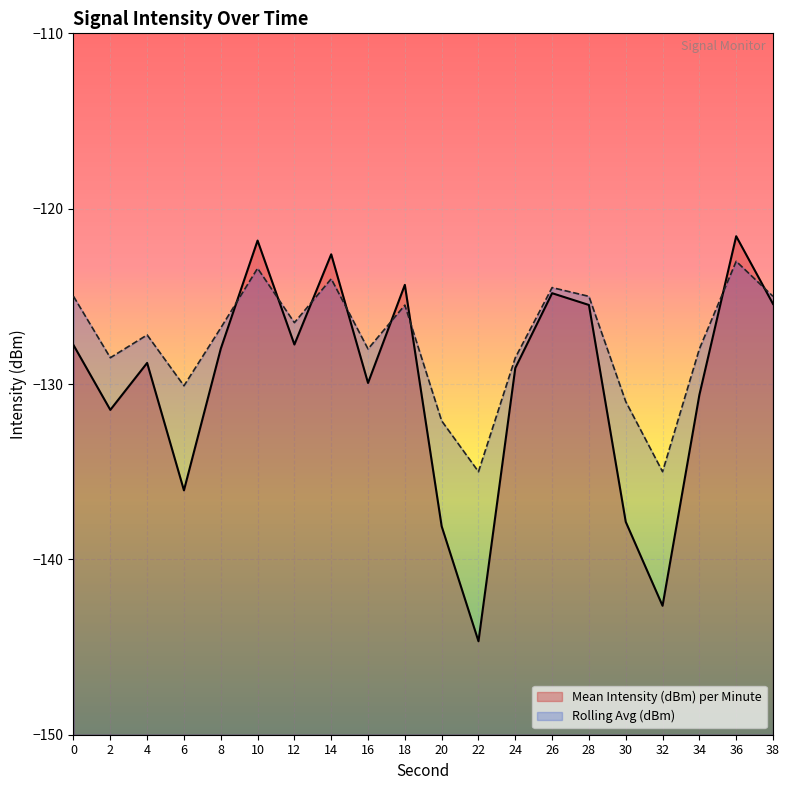

Reading right to left, transcribe all the data shown in this chart.

Mean Intensity (dBm) per Minute: 38=-125.4	36=-121.6	34=-130.6	32=-142.6	30=-137.9	28=-125.5	26=-124.8	24=-129.1	22=-144.7	20=-138.1	18=-124.3	16=-129.9	14=-122.6	12=-127.7	10=-121.8	8=-128.0	6=-136.1	4=-128.8	2=-131.5	0=-127.8
Rolling Avg (dBm): 38=-125.0	36=-123.0	34=-128.0	32=-135.0	30=-131.0	28=-125.0	26=-124.5	24=-128.5	22=-135.0	20=-132.1	18=-125.5	16=-128.0	14=-124.0	12=-126.5	10=-123.4	8=-126.8	6=-130.1	4=-127.2	2=-128.5	0=-125.0